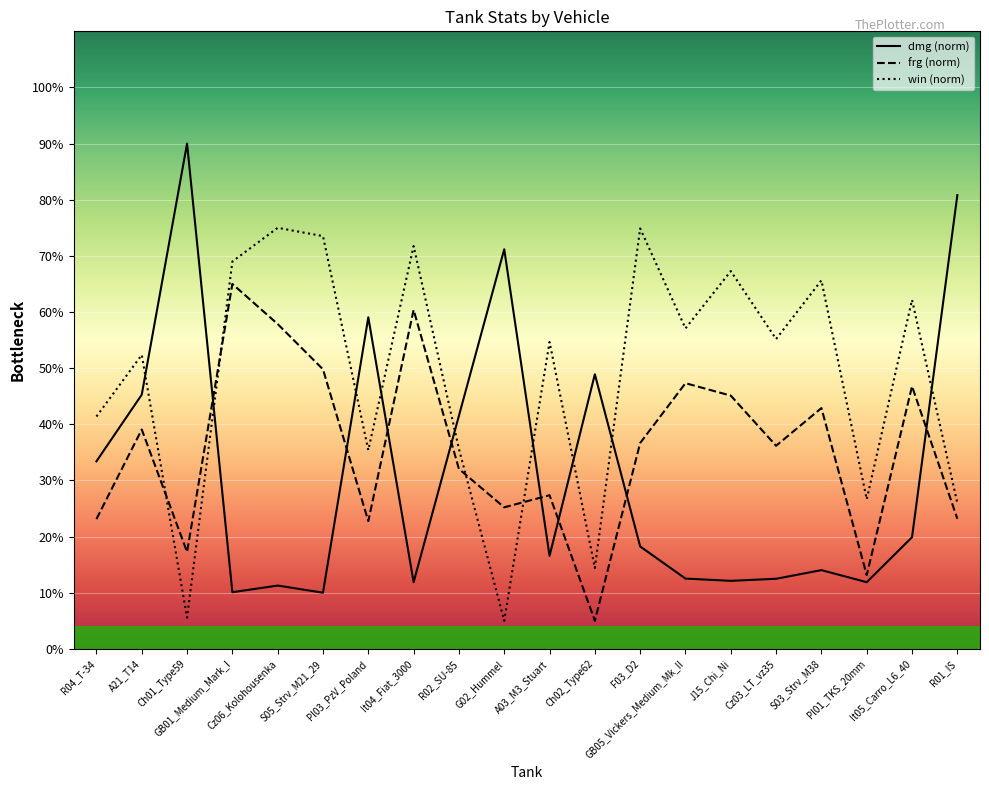

How many values in the dmg series are below 18?

10